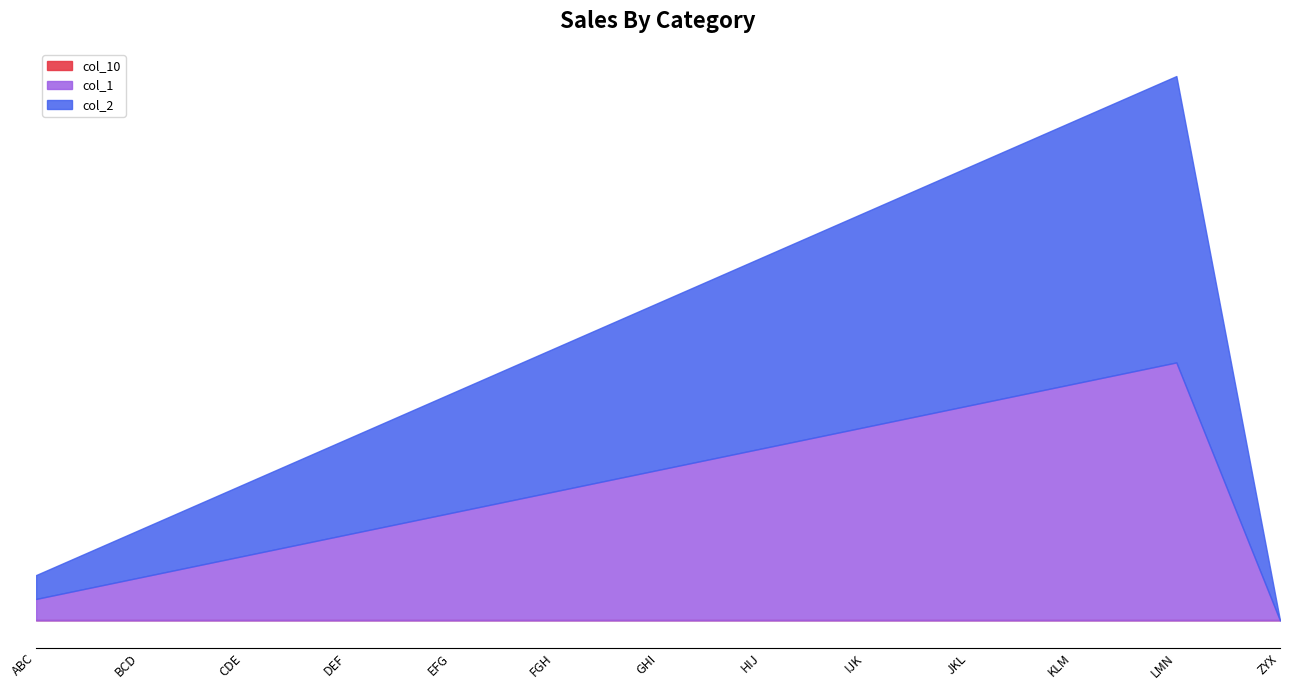

How many data points does each series have?

13